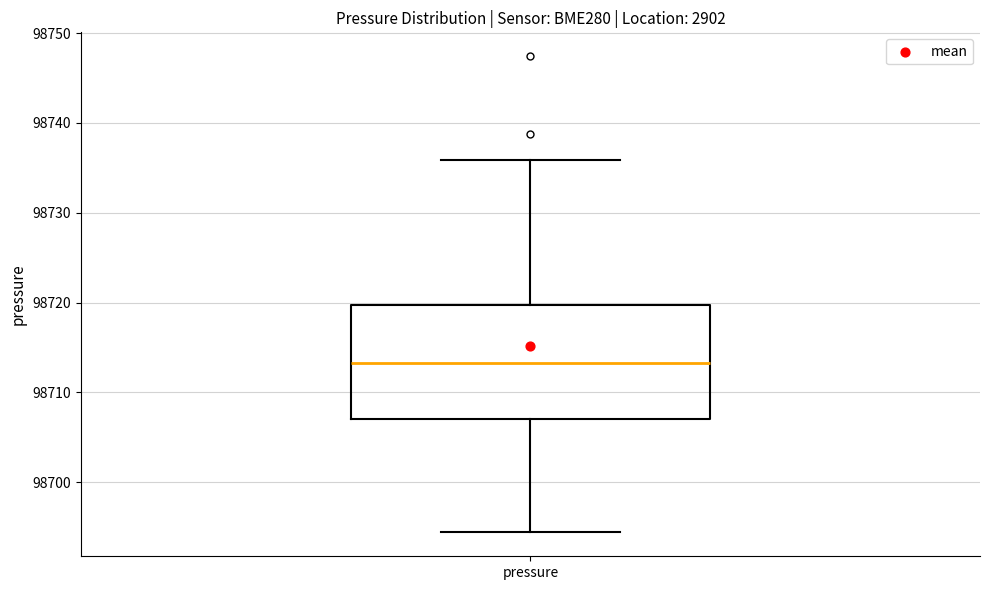

Transcribe this box plot: give where the median line is, the range the box spans, and where the two whiskers end, as read against the y-axis. The values are not printed on the chart, so give them approximately, as read against the axis.

median 98713, box 98707 to 98720, whiskers 98694 to 98736